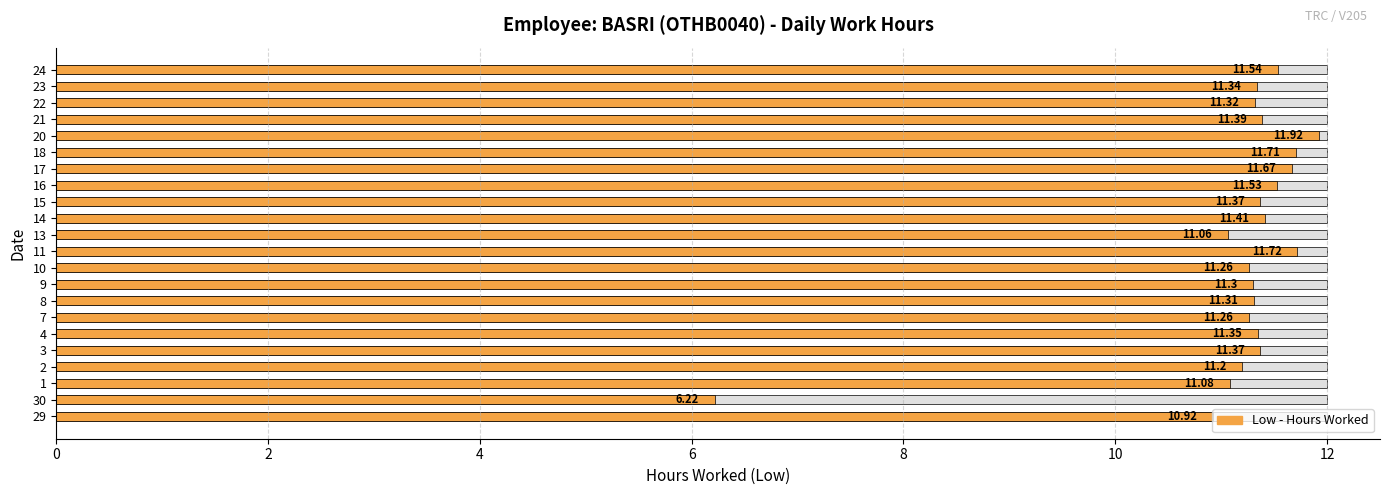

Does the chart contain stacked bars?

No